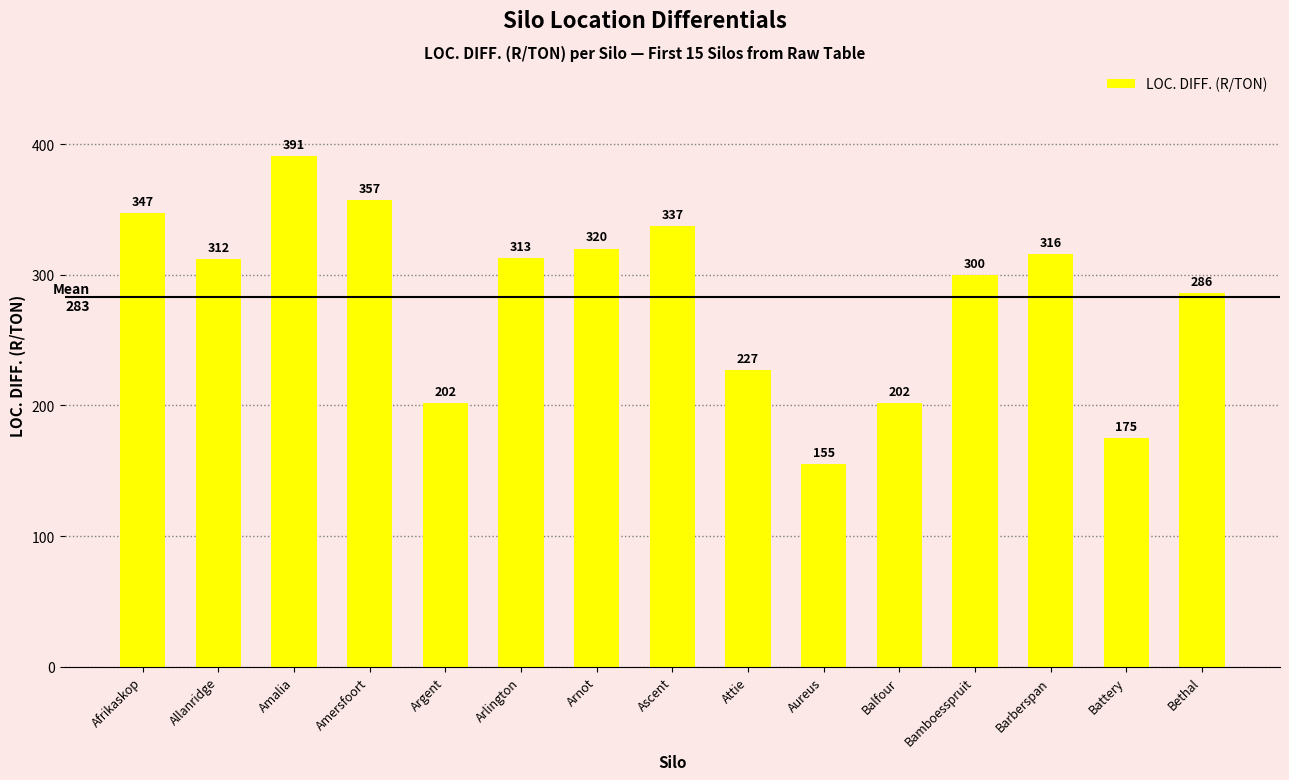

The chart shows a value of 145 at Barberspan. True or false?

False